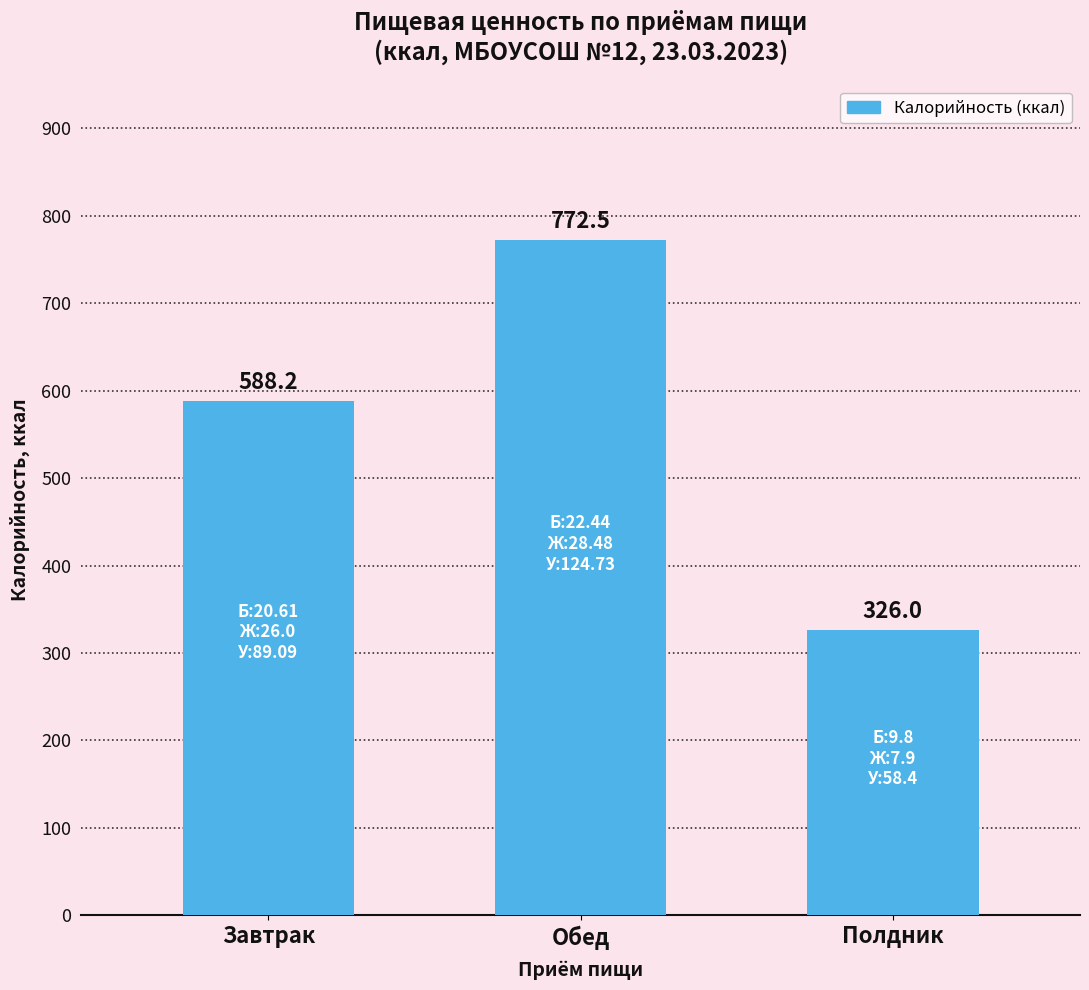

What is the difference between the values at Обед and Полдник?

446.5